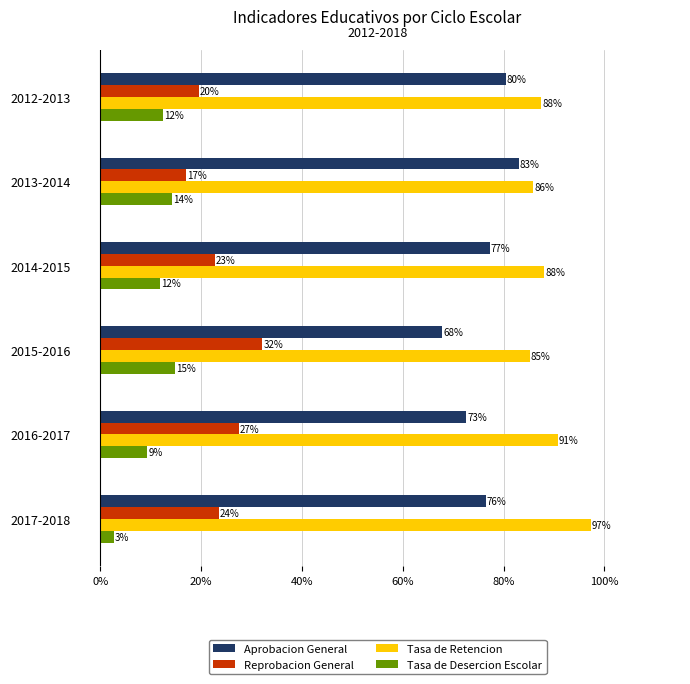

What are all the series names shown in the legend?

Aprobacion General, Reprobacion General, Tasa de Retencion, Tasa de Desercion Escolar